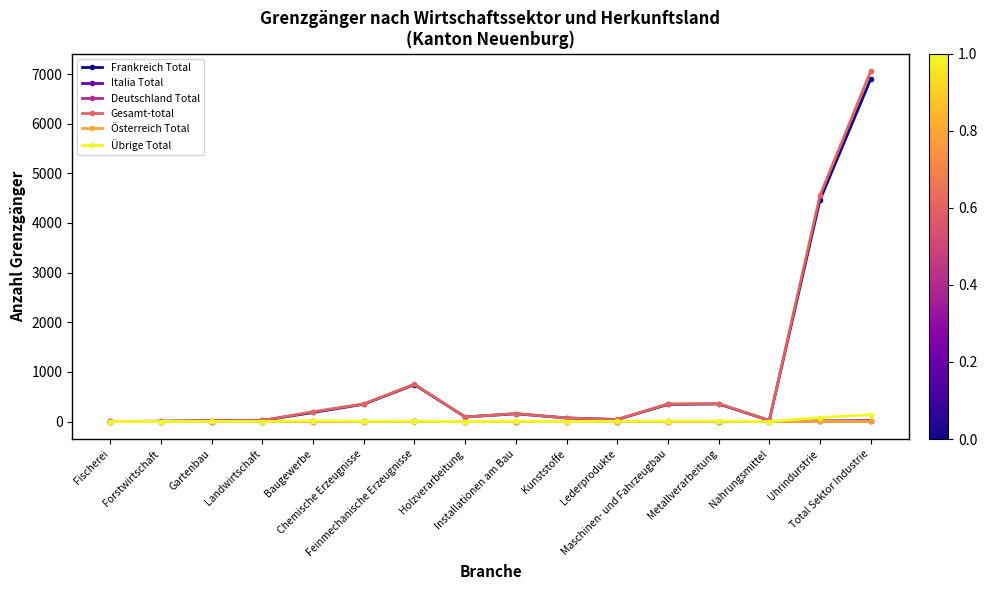

What is the average value of the Gesamt-total series?

879